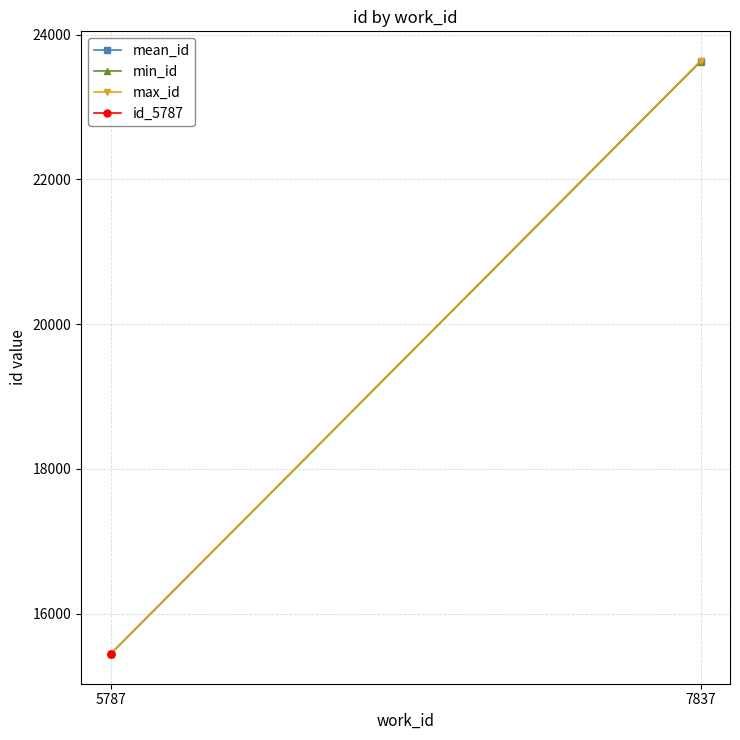

What are all the series names shown in the legend?

mean_id, min_id, max_id, id_5787